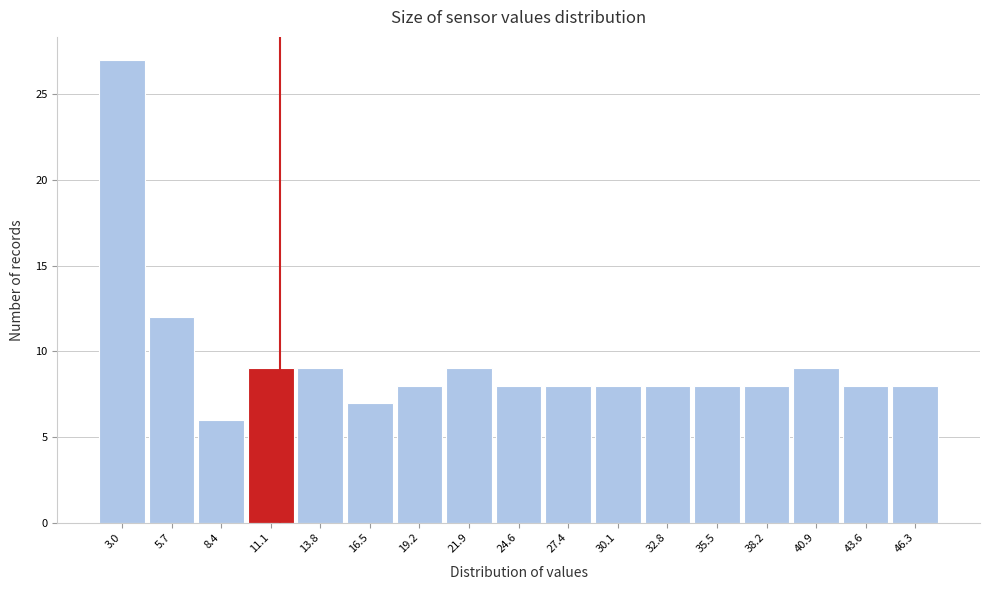

Reading left to right, what are all the values shown in this chart?

3.0=27	5.7=12	8.4=6	11.1=9	13.8=9	16.5=7	19.2=8	21.9=9	24.6=8	27.4=8	30.1=8	32.8=8	35.5=8	38.2=8	40.9=9	43.6=8	46.3=8